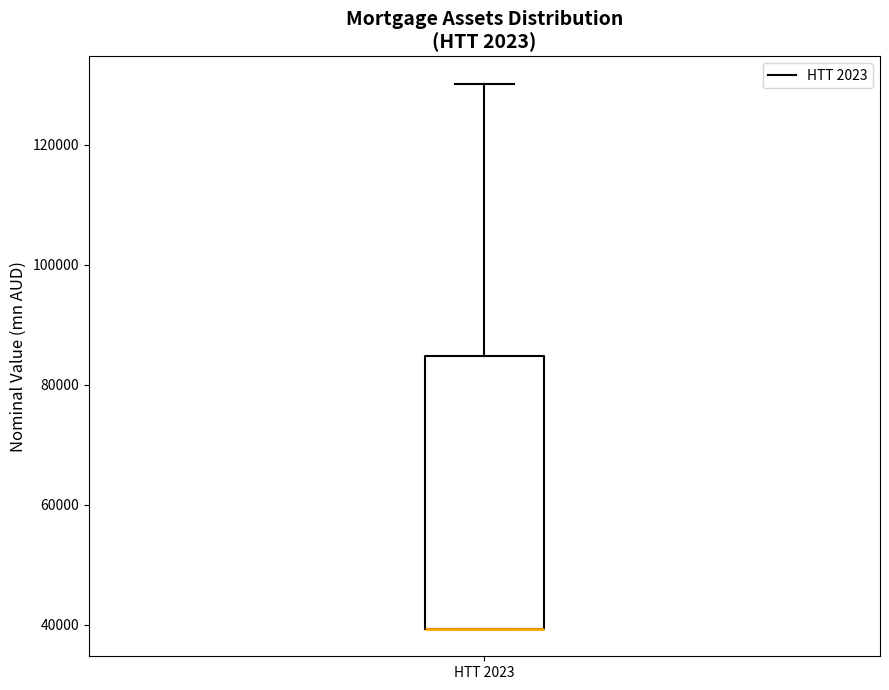

Transcribe this box plot: give where the median line is, the range the box spans, and where the two whiskers end, as read against the y-axis. The values are not printed on the chart, so give them approximately, as read against the axis.

median 40000 (drawn on the box's lower edge), box 40000 to 84000, whiskers 40000 to 130000